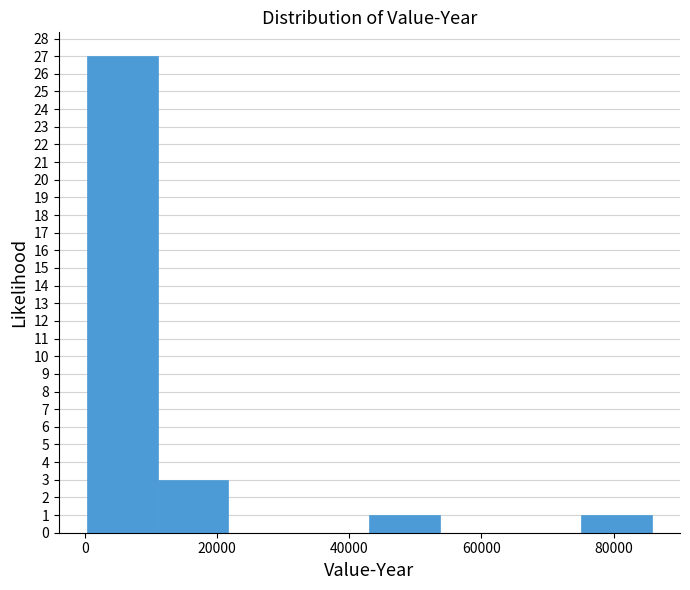

What is the height of the bar covering 0 to 10000 on the x-axis? Neither the bar edges nor the heights are printed on the chart, so give them approximately, as read against the axes.

27